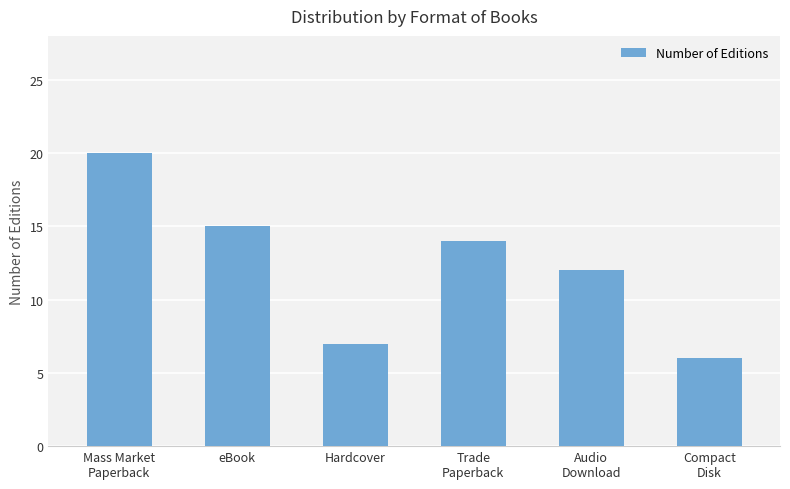

What is the value of the 6th bar from the left?

6